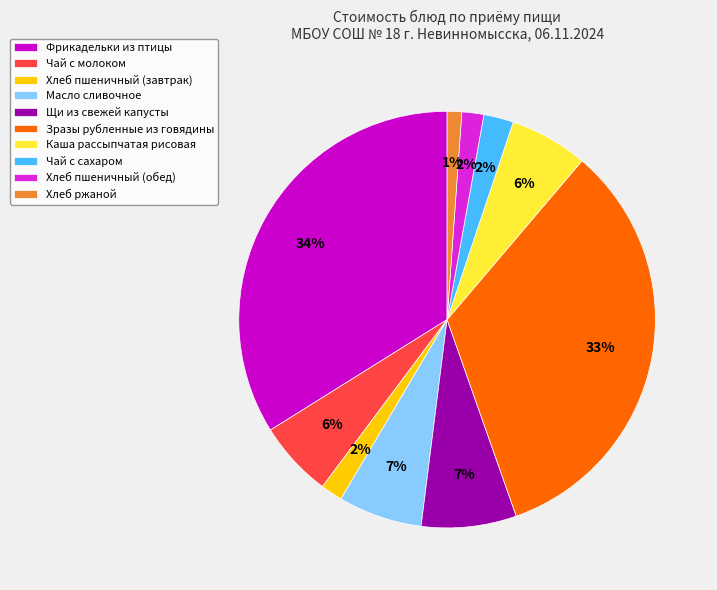

Is it true that Чай с молоком is 6% of the pie?

True